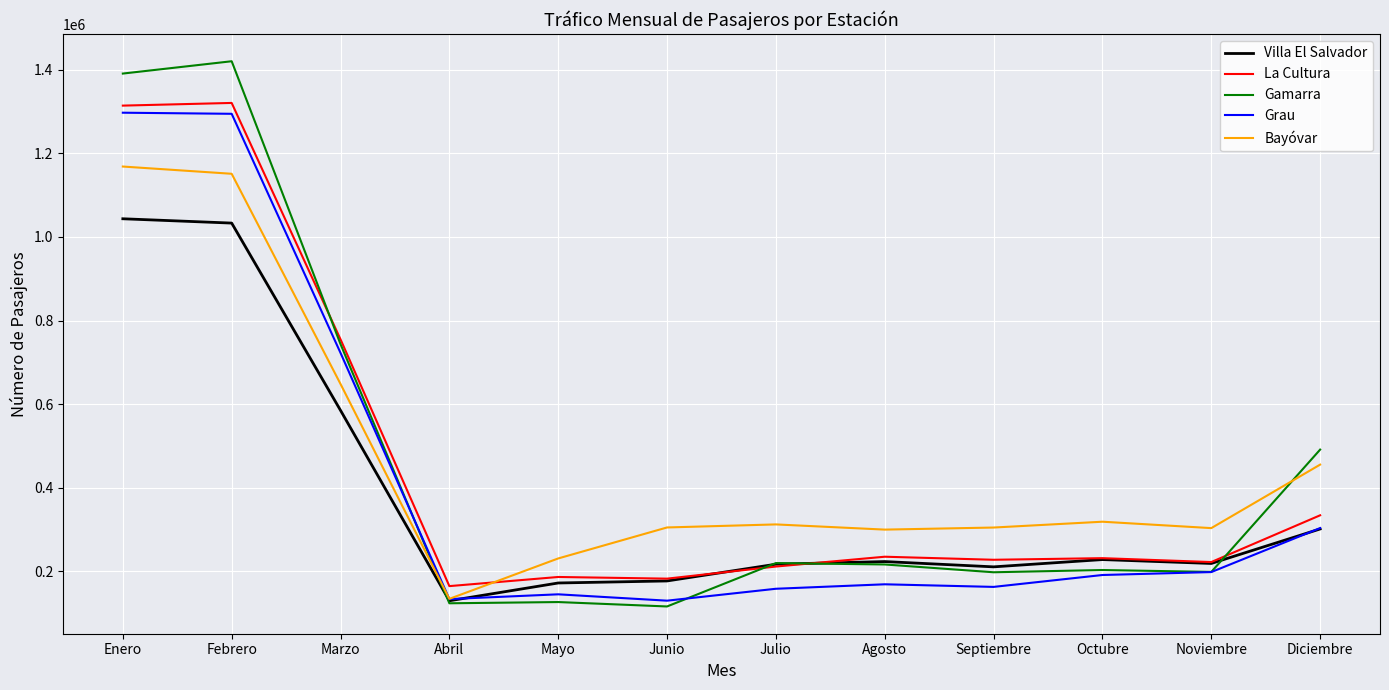

What is the total value across all series at Julio?

1120469